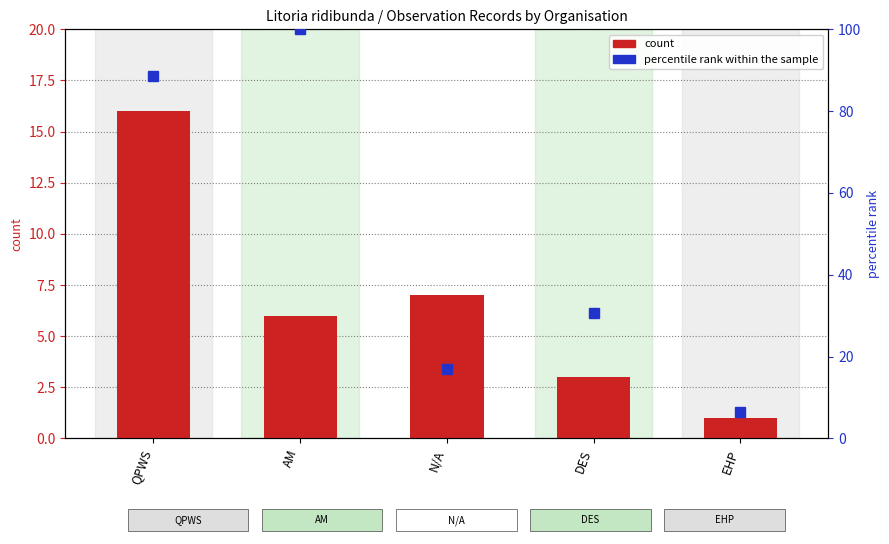

At how many categories does at least one series exceed 47?

2